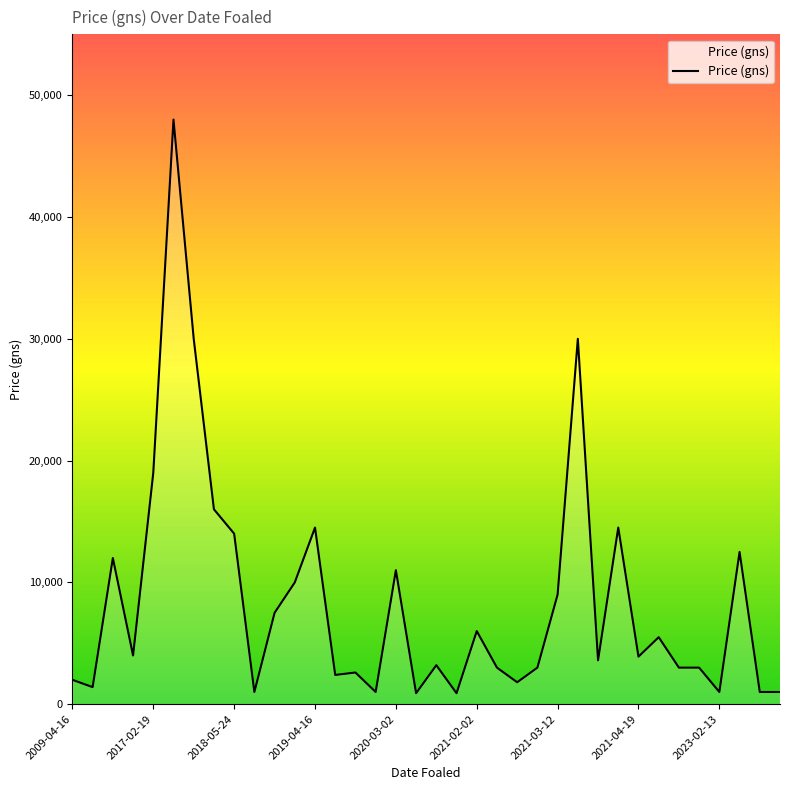

What is the maximum value shown in the chart?

48000